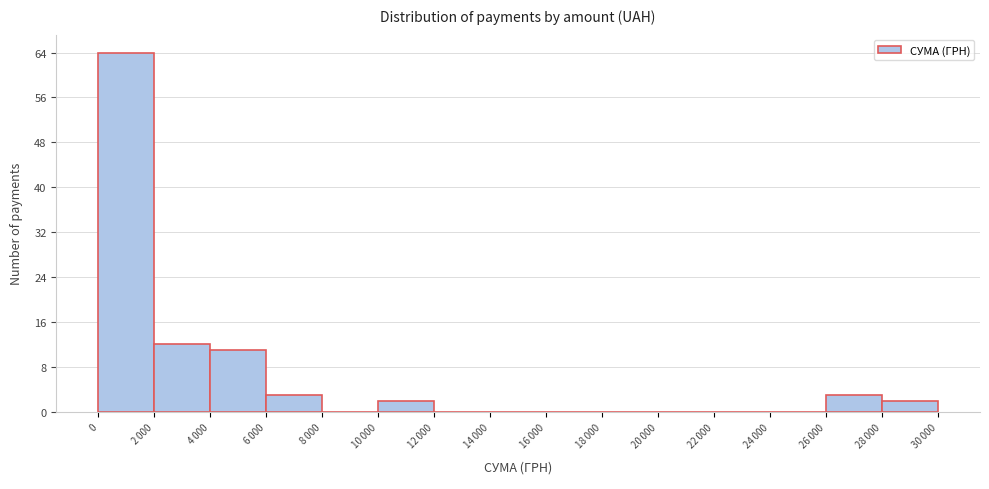

What is the sum of all values?

97